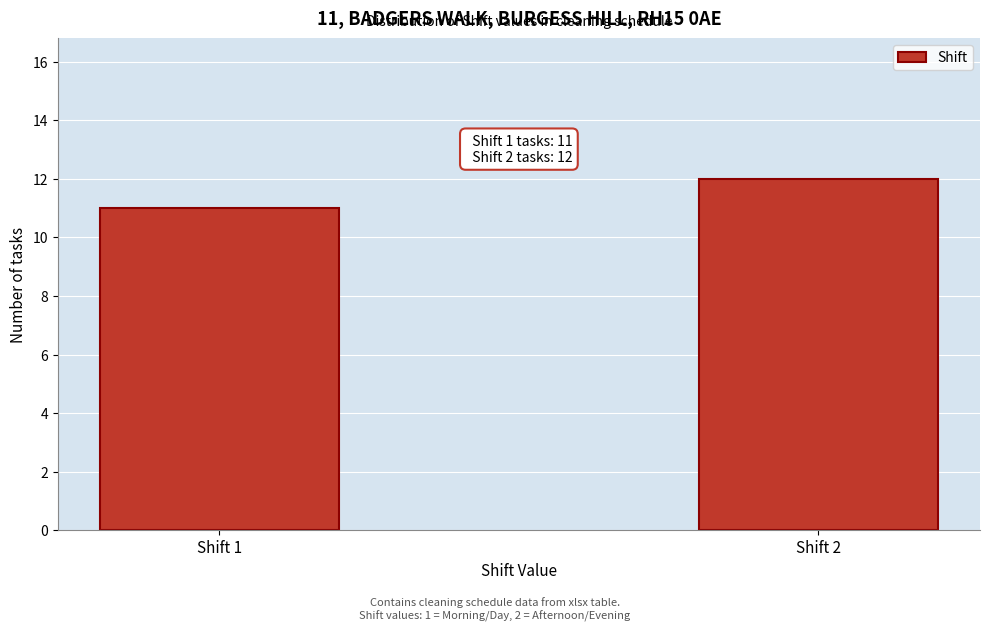

Reading right to left, list all the values displayed in this chart.

12	11